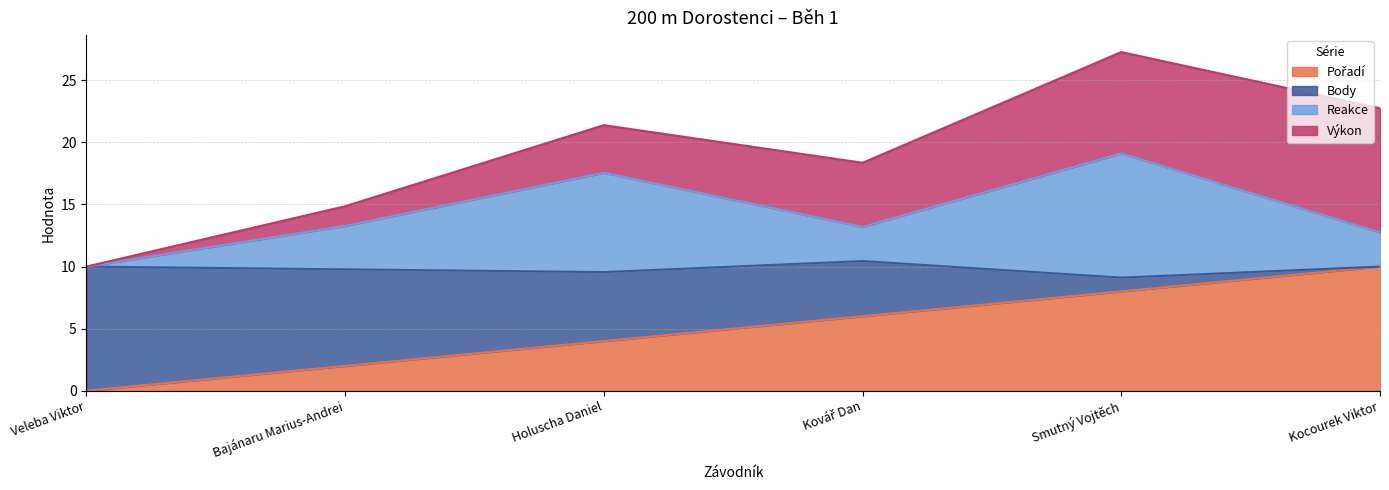

How many values in Pořadí are above zero?

5